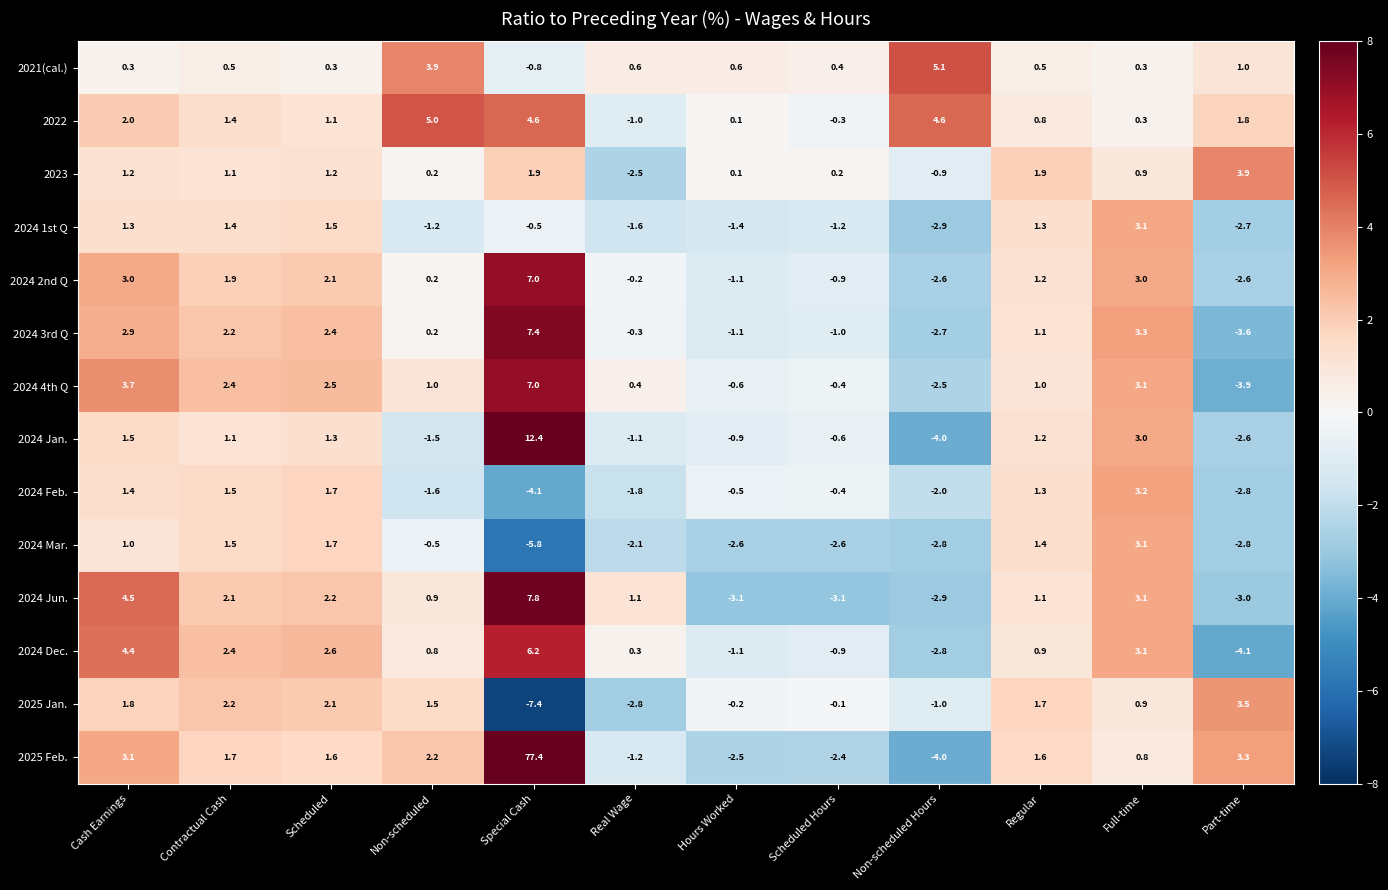

What is the sum of all 2024 1st Q values?

-2.9